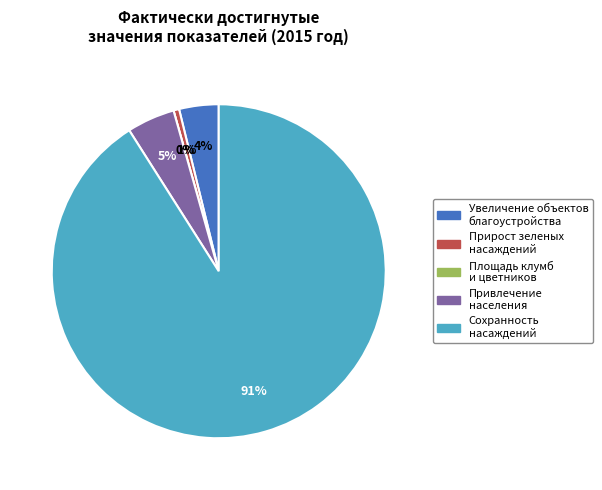

What percentage do Сохранность
насаждений and Площадь клумб
и цветников together represent?

91.0%